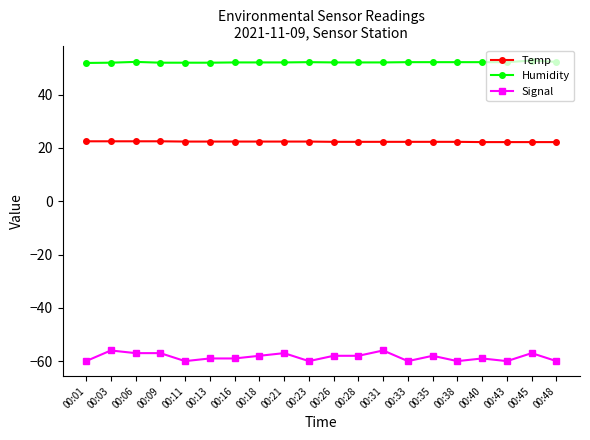

Is it true that Signal equals -60.0 at 00:48?

True